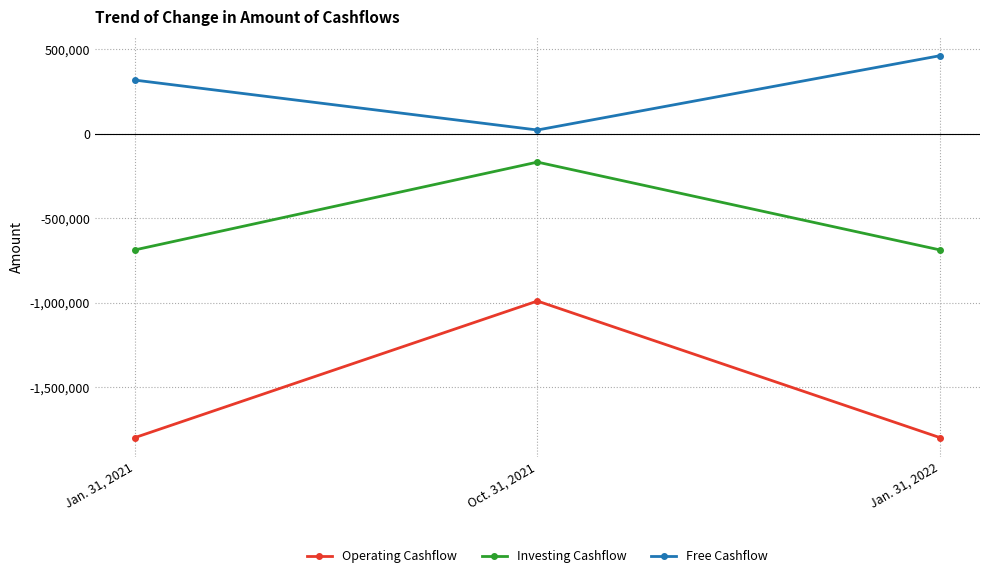

What is the minimum value for Investing Cashflow?

-687385